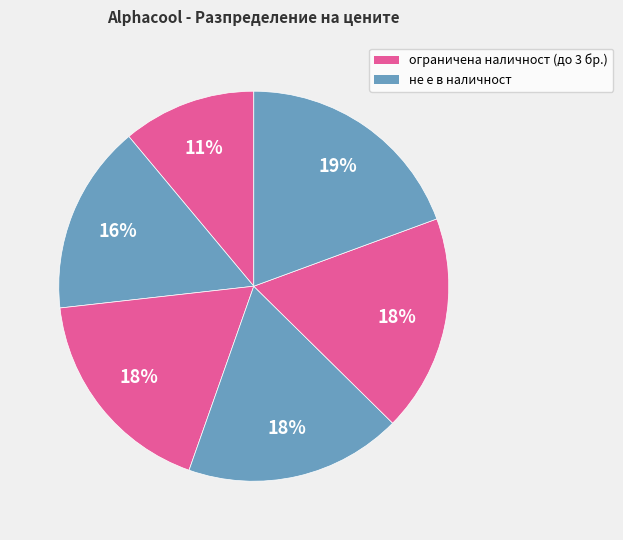

Count the number of slices in the pie.

6